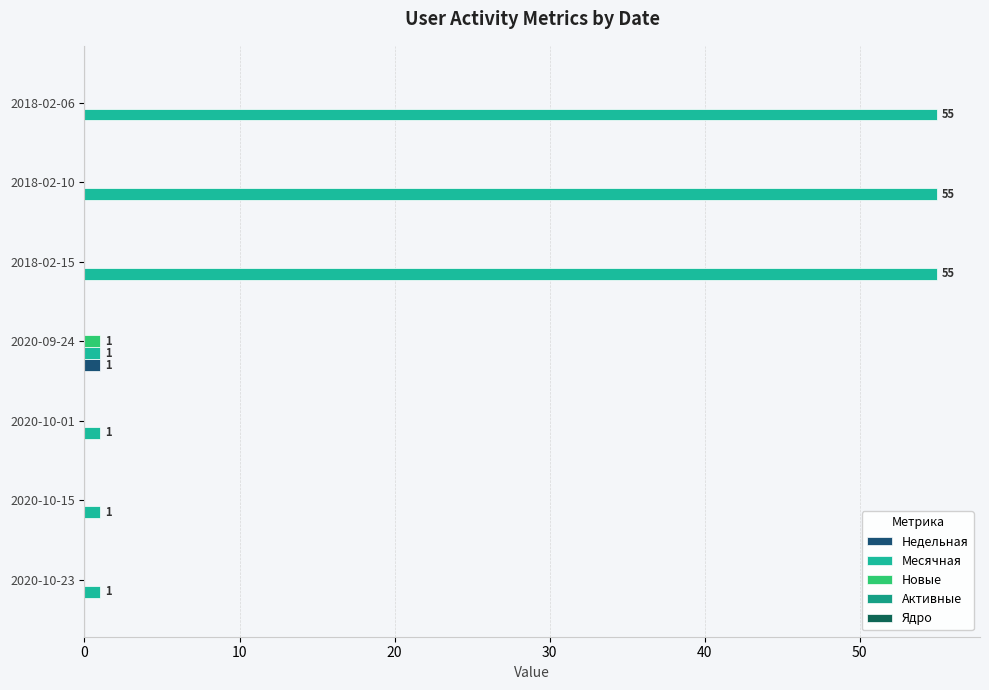

How many series are shown in this chart?

3